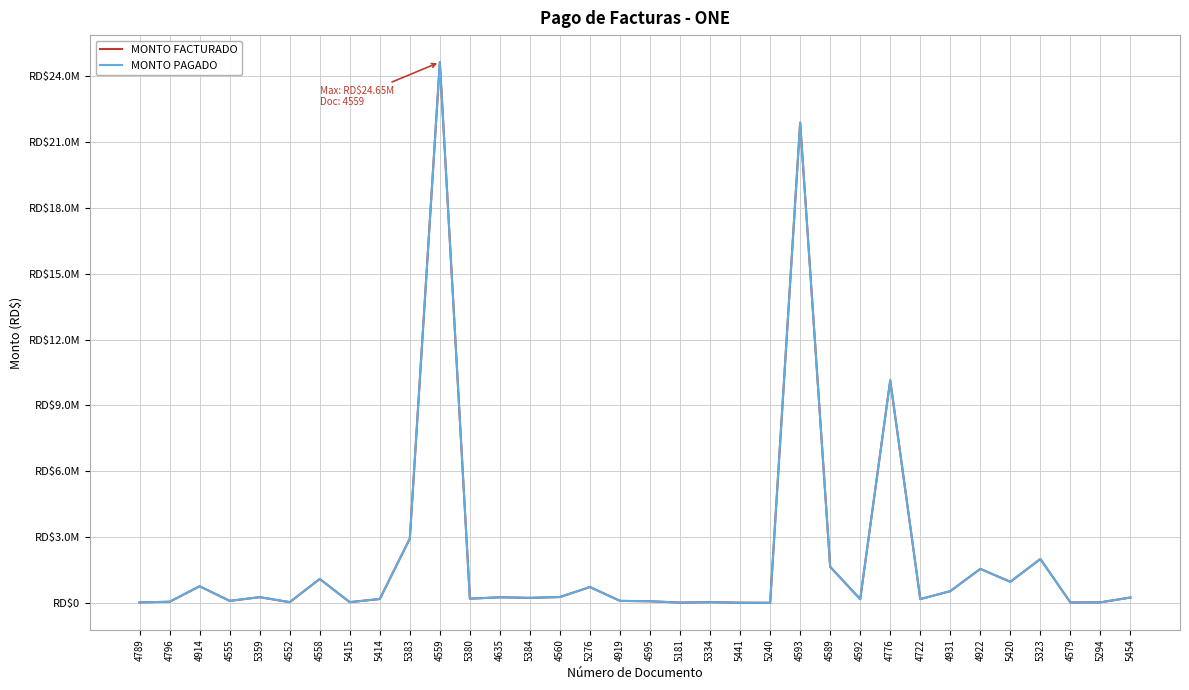

In MONTO FACTURADO, how many points are lower than both neighbors (excluding endpoints)?

11